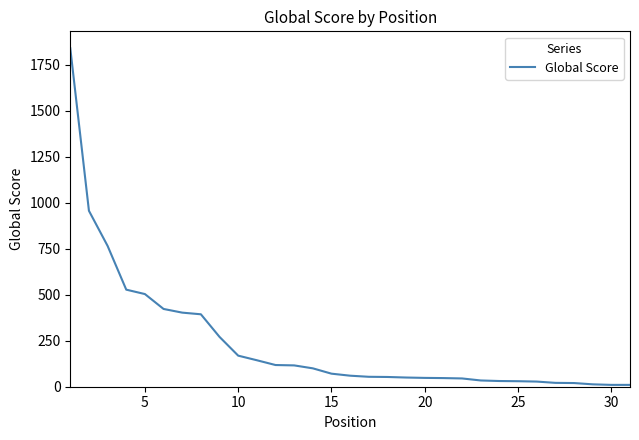

What is the difference between the maximum and minimum values?

1831